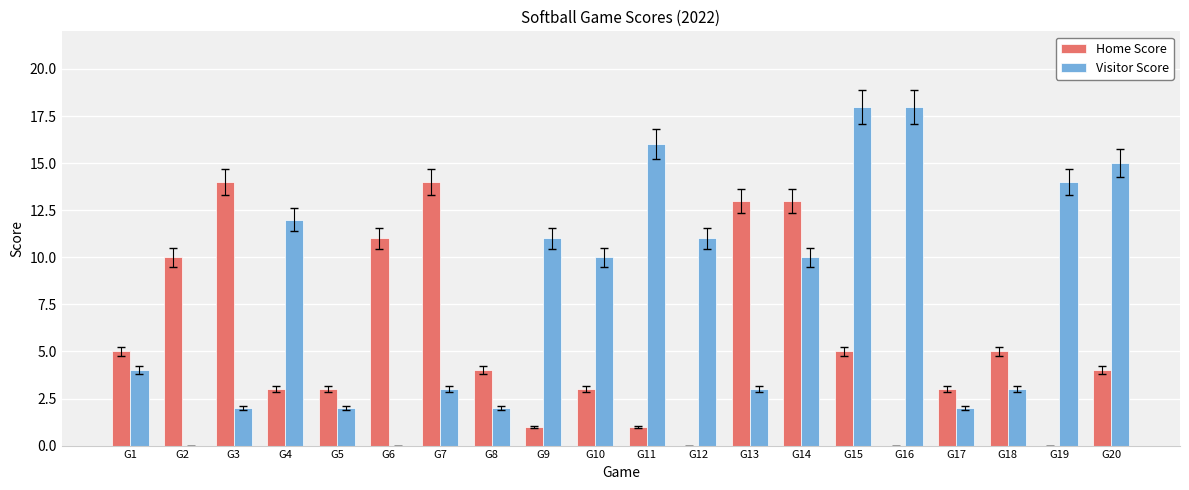

The Home Score series shows 1 at G5. True or false?

False